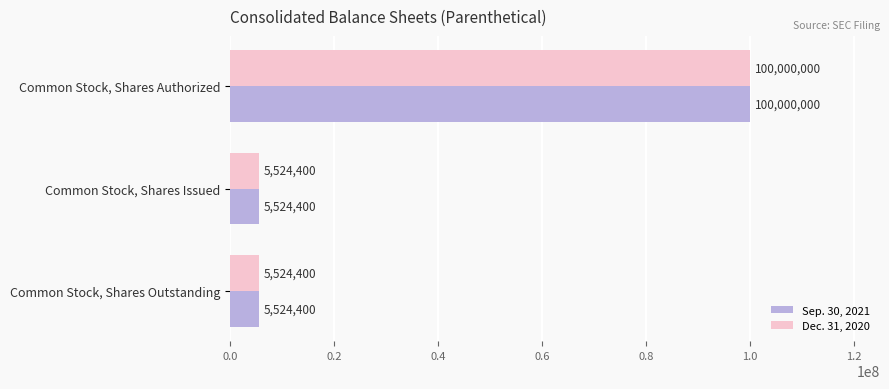

What is the difference between the maximum and minimum values in the Sep. 30, 2021 series?

94475600